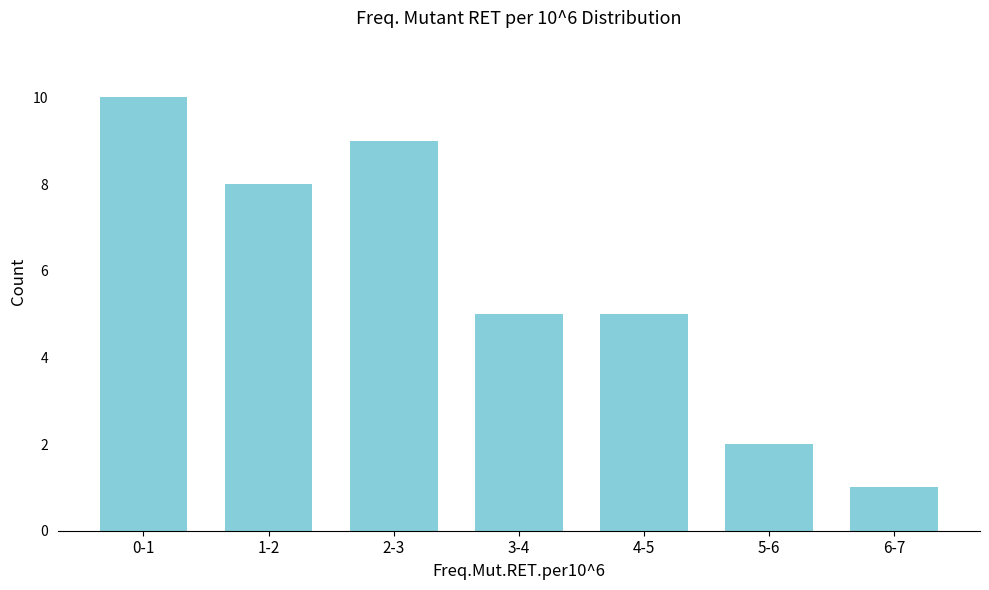

Reading left to right, transcribe all the data shown in this chart.

0-1=10	1-2=8	2-3=9	3-4=5	4-5=5	5-6=2	6-7=1